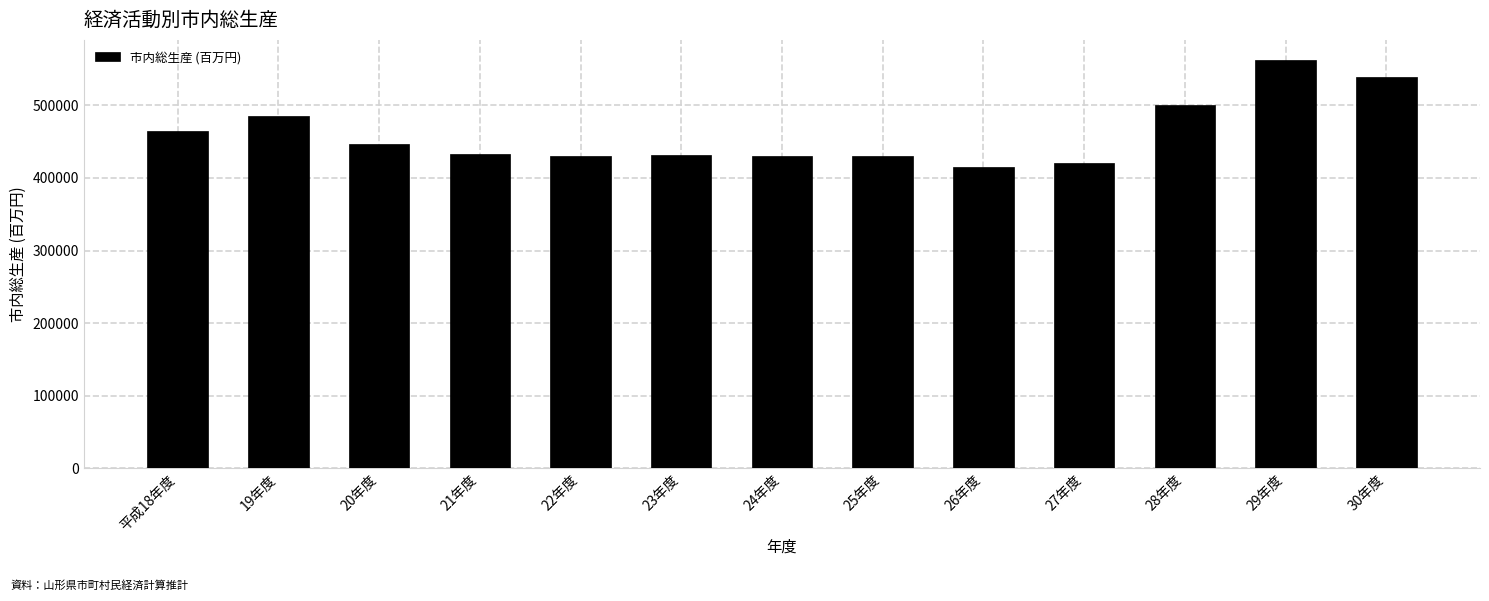

The value at 28年度 is 499668. True or false?

True